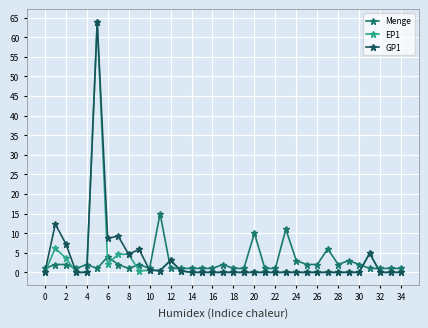

True or false: EP1 has more than 0 interior local peaks.

True